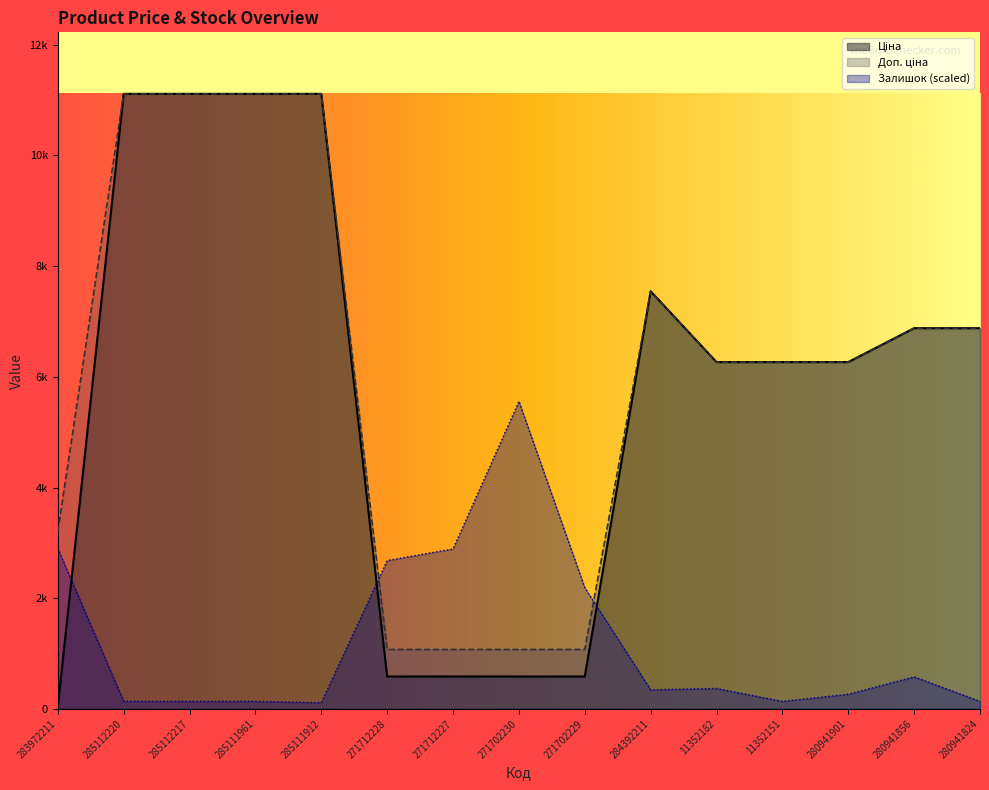

Does the chart have visible grid lines?

No